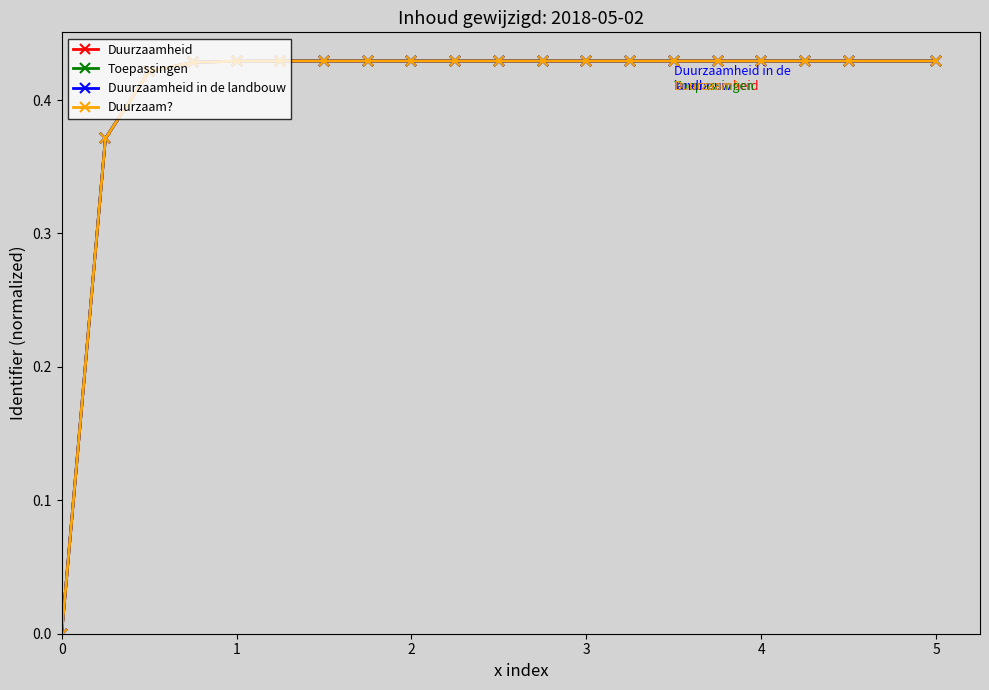

Which series has the largest range (max minus min)?

Duurzaam?